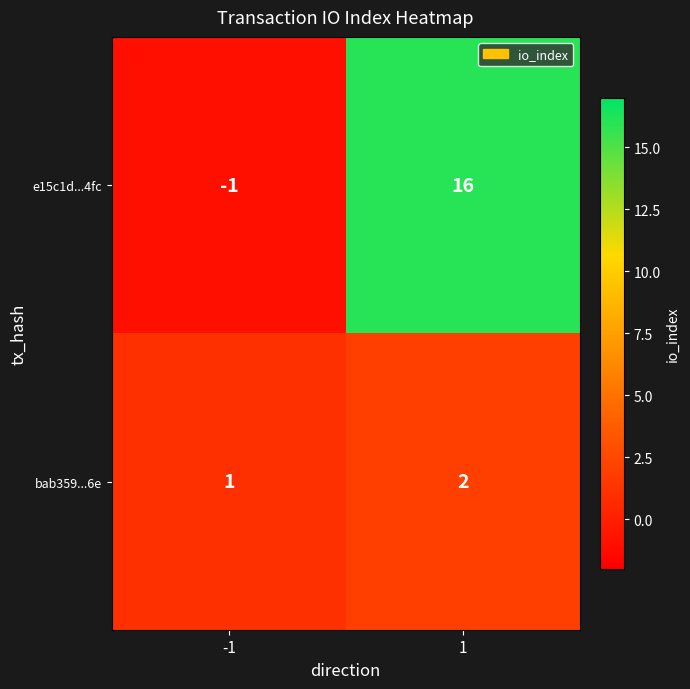

What is the maximum value shown in the chart?

16